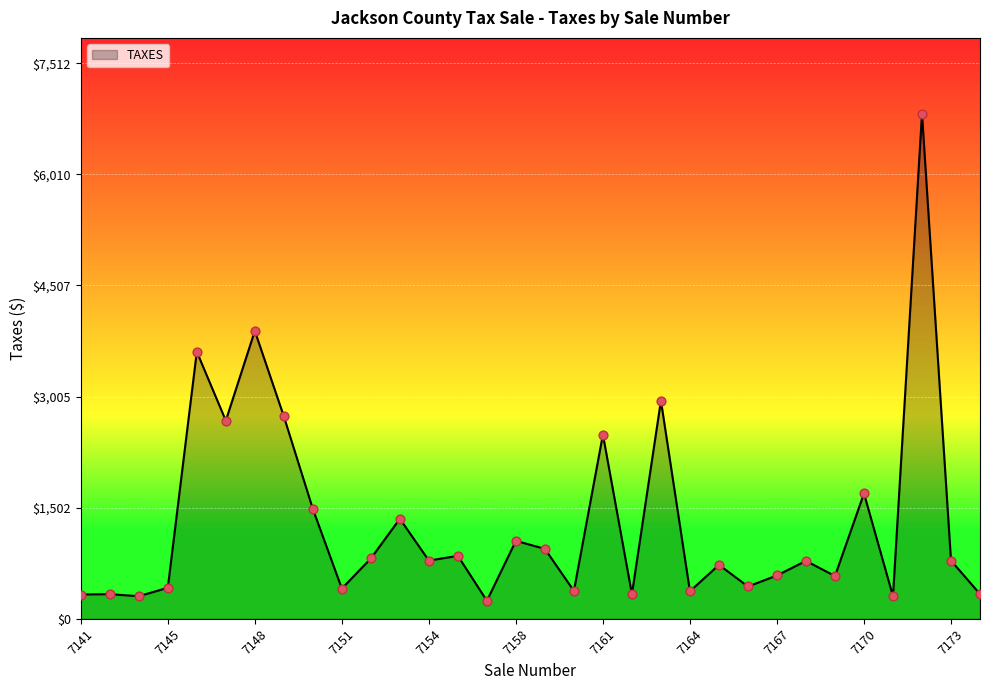

What is the difference between the maximum and minimum values?

6584.9